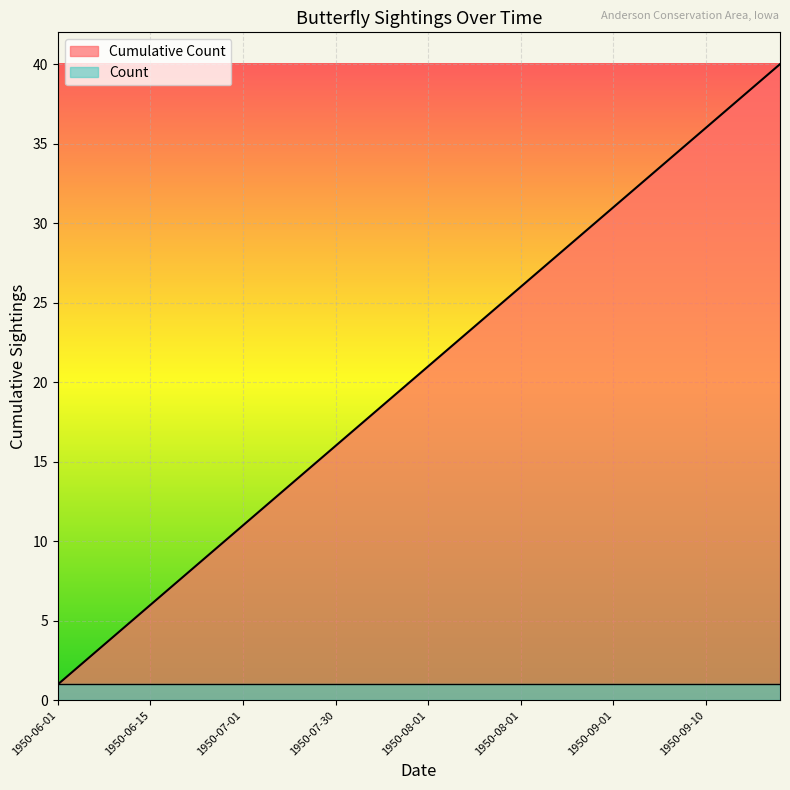

What are all the series names shown in the legend?

Cumulative Count, Count